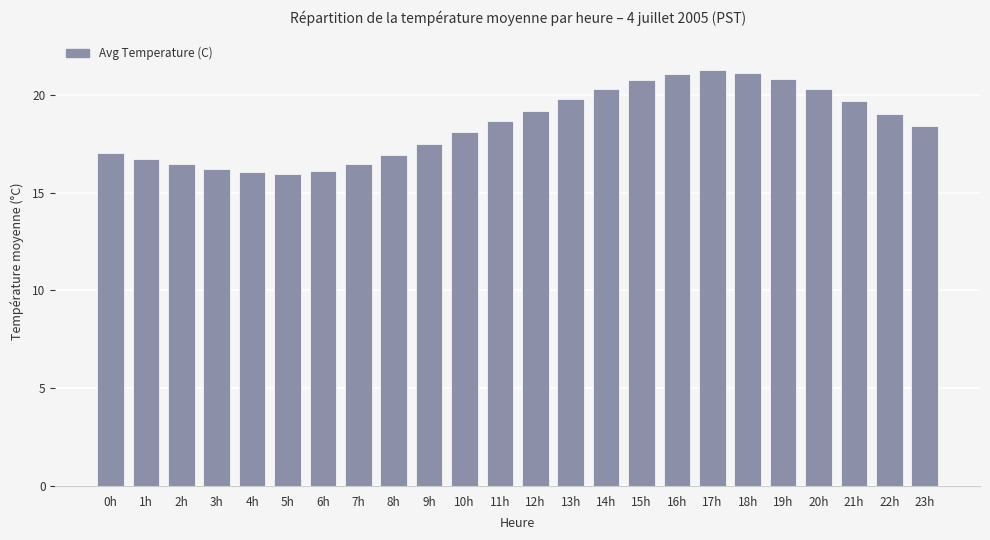

What is the difference between the maximum and minimum values?

5.3